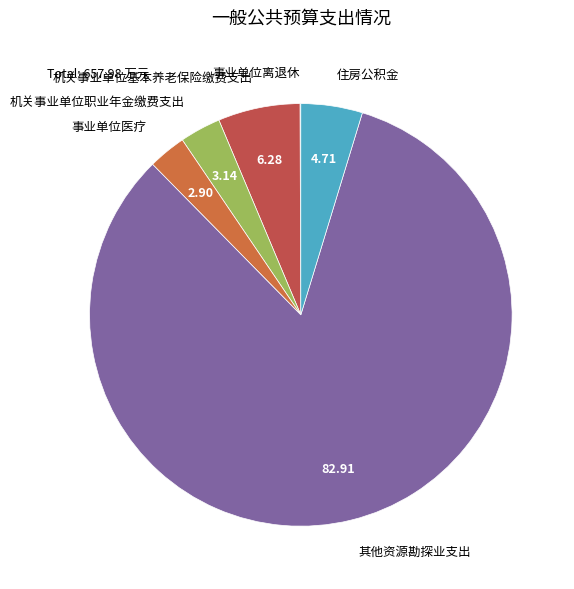

Which category has the biggest portion of the pie?

其他资源勘探业支出